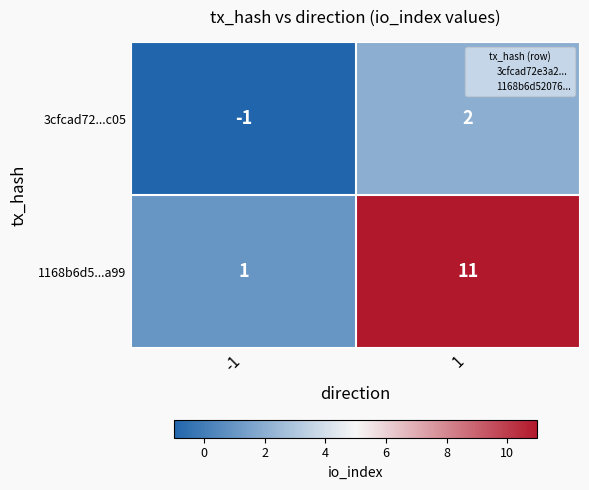

At which category is the sum across all series the highest?

1